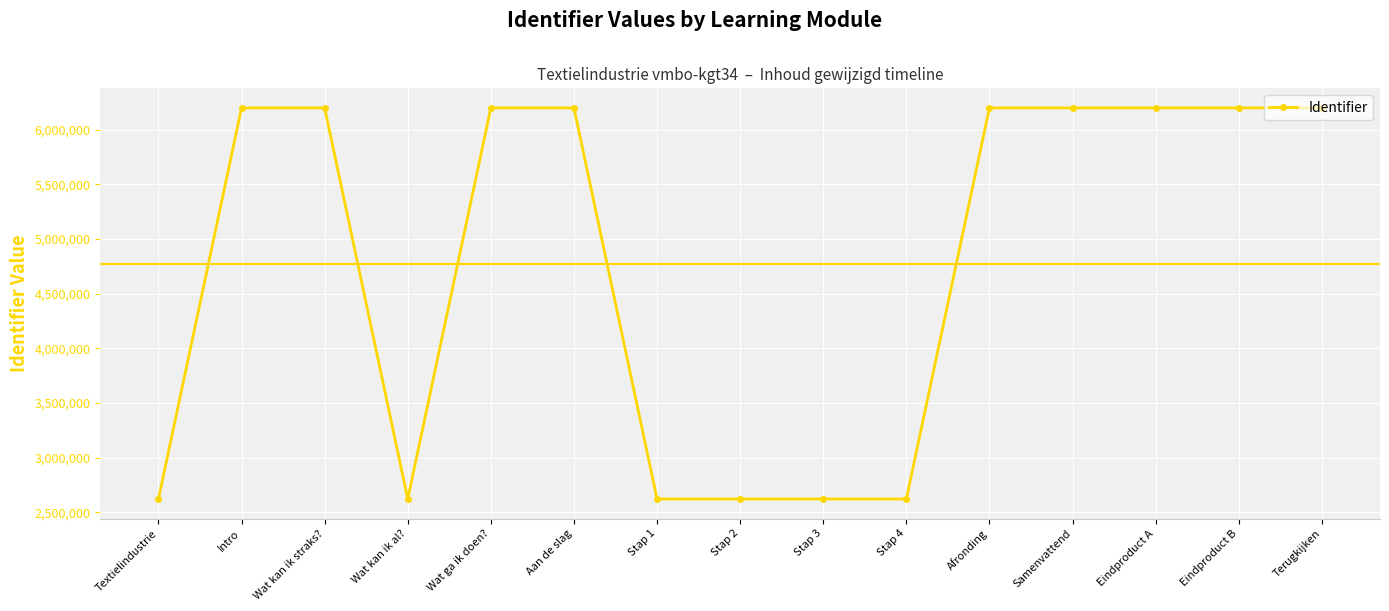

Between Terugkijken and Stap 3, which is larger?

Terugkijken